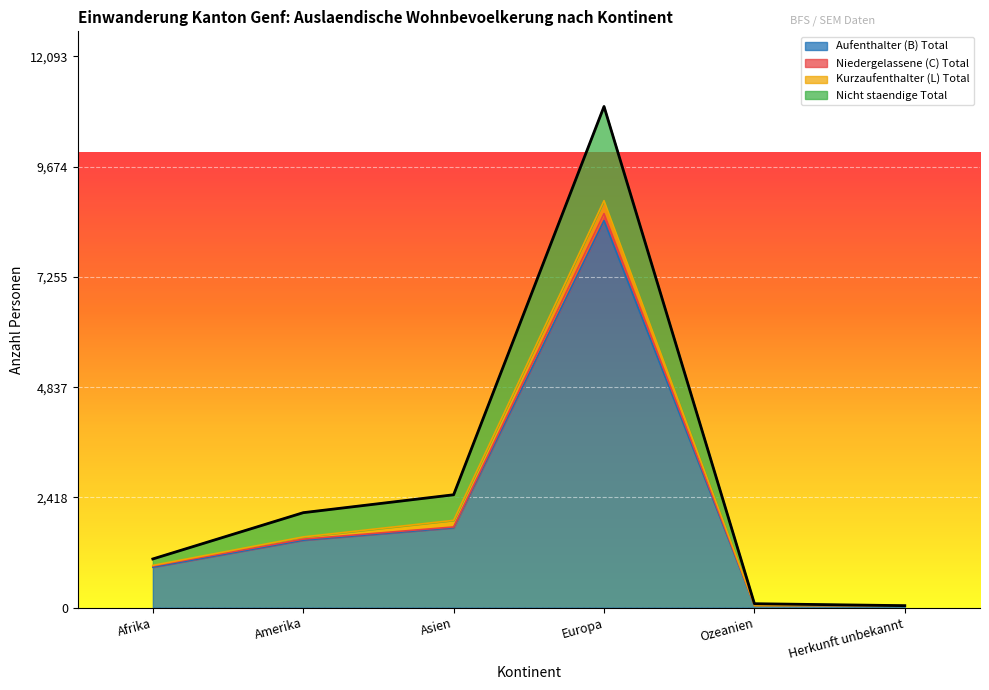

What is the label of the 4th point from the left?

Europa